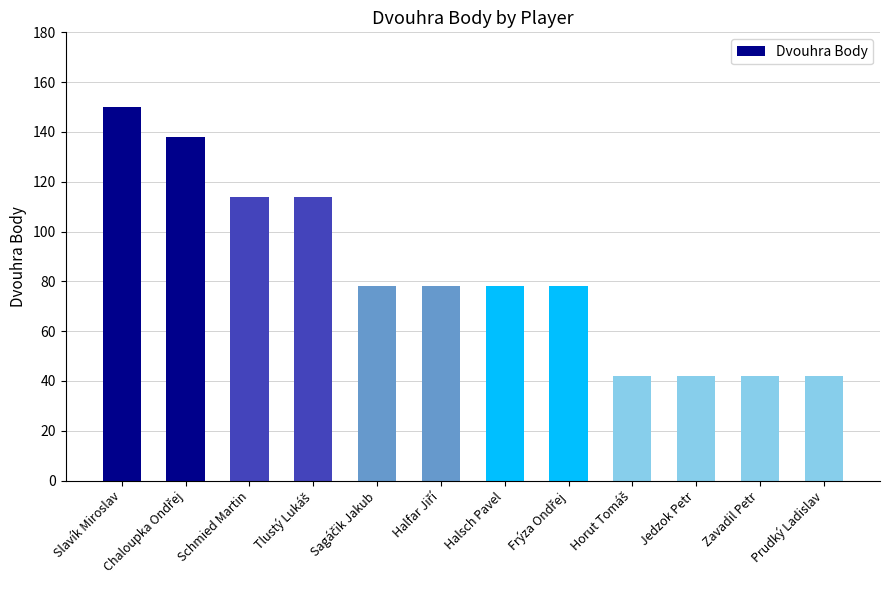

Where does the data first go above 78?

Slavík Miroslav